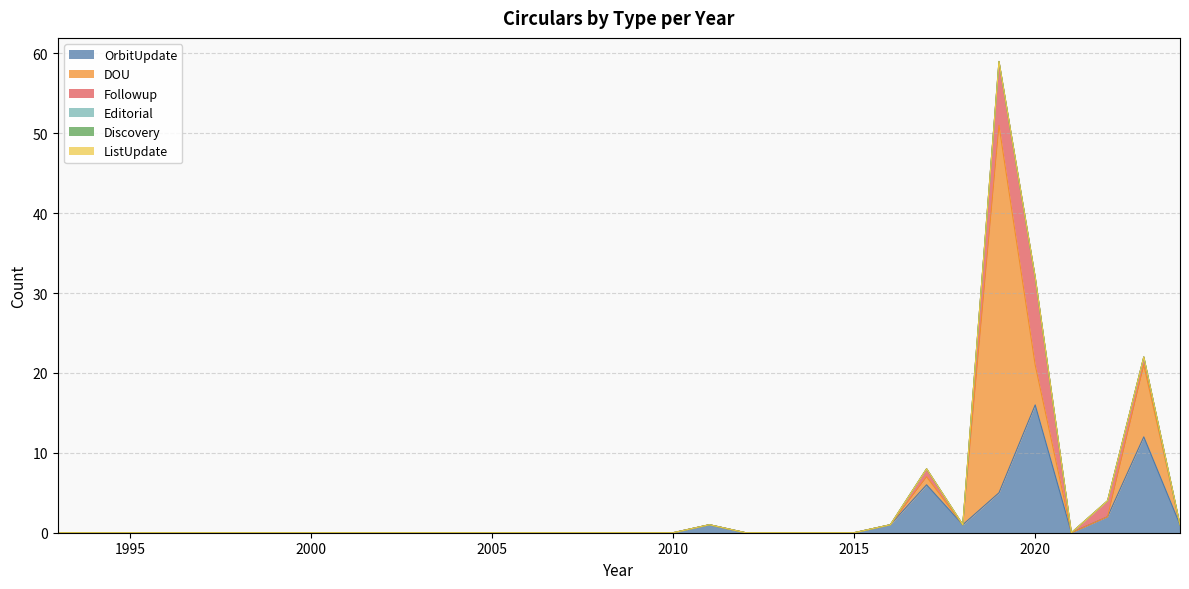

At which label does Editorial reach its minimum?

1993